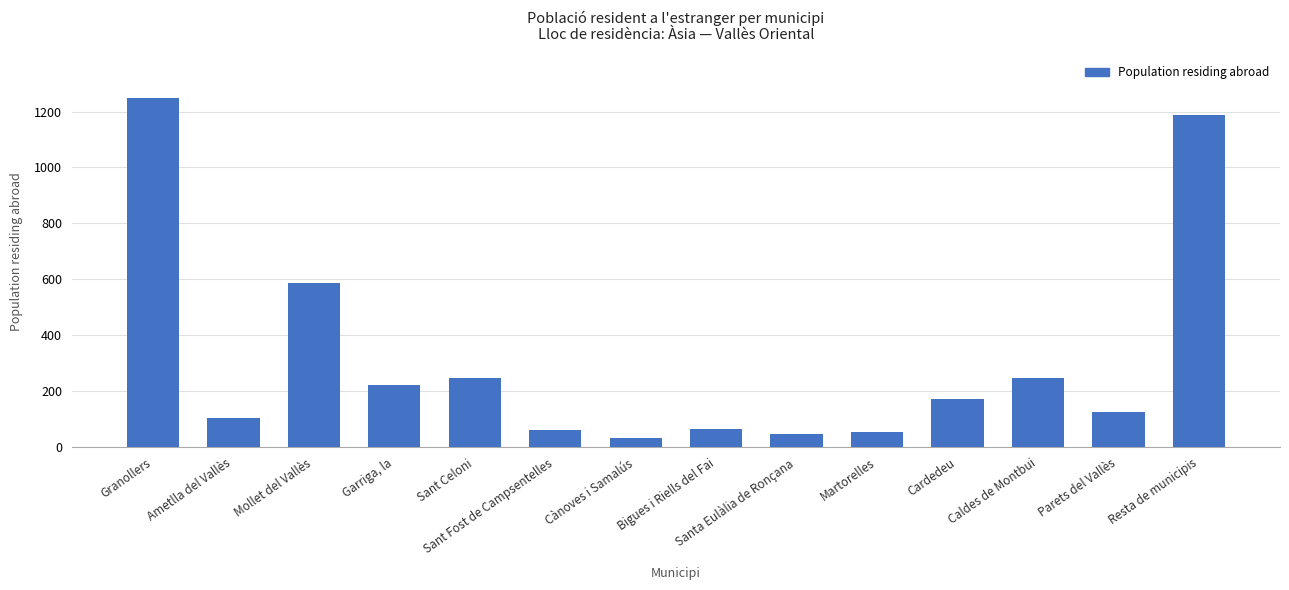

What is the change in value from Ametlla del Vallès to Garriga, la?

+118